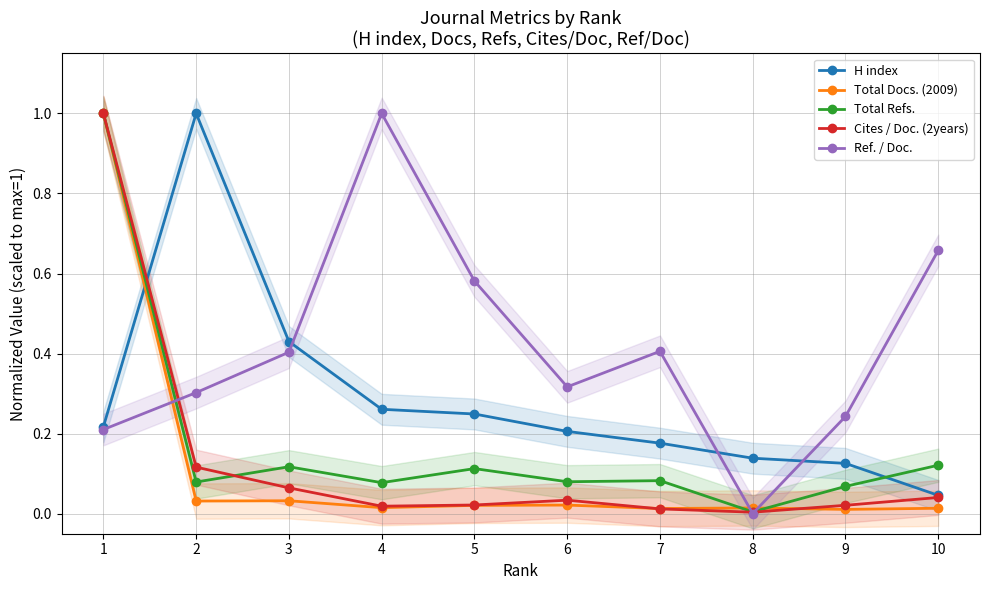

What is the difference between the highest and lowest values at 6?

0.3